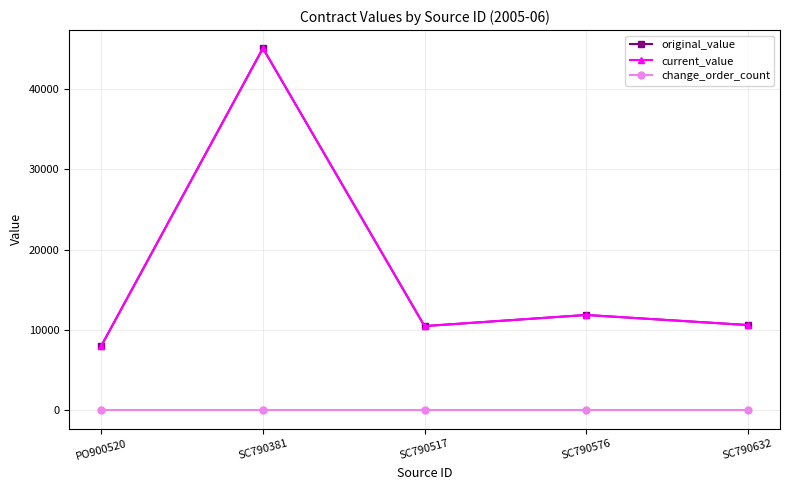

True or false: change_order_count and original_value intersect in this chart.

False